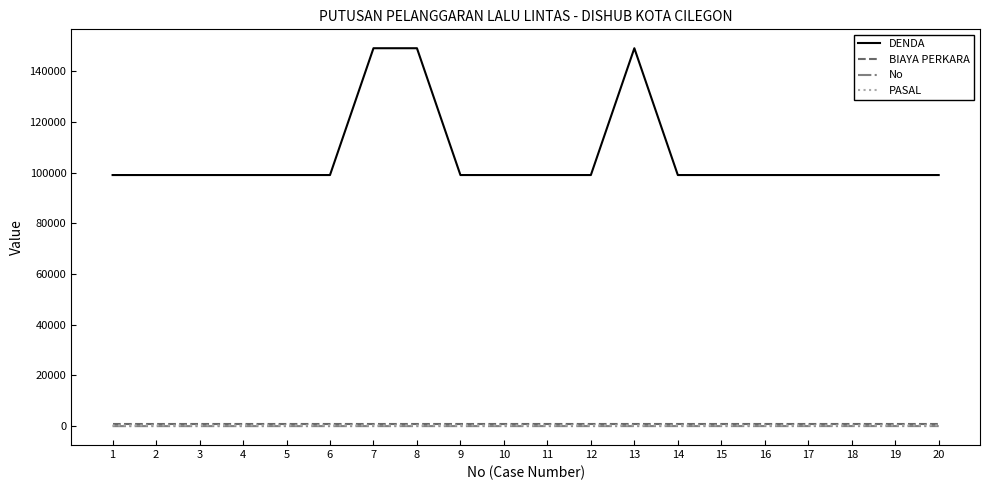

True or false: PASAL and DENDA cross at least once.

False